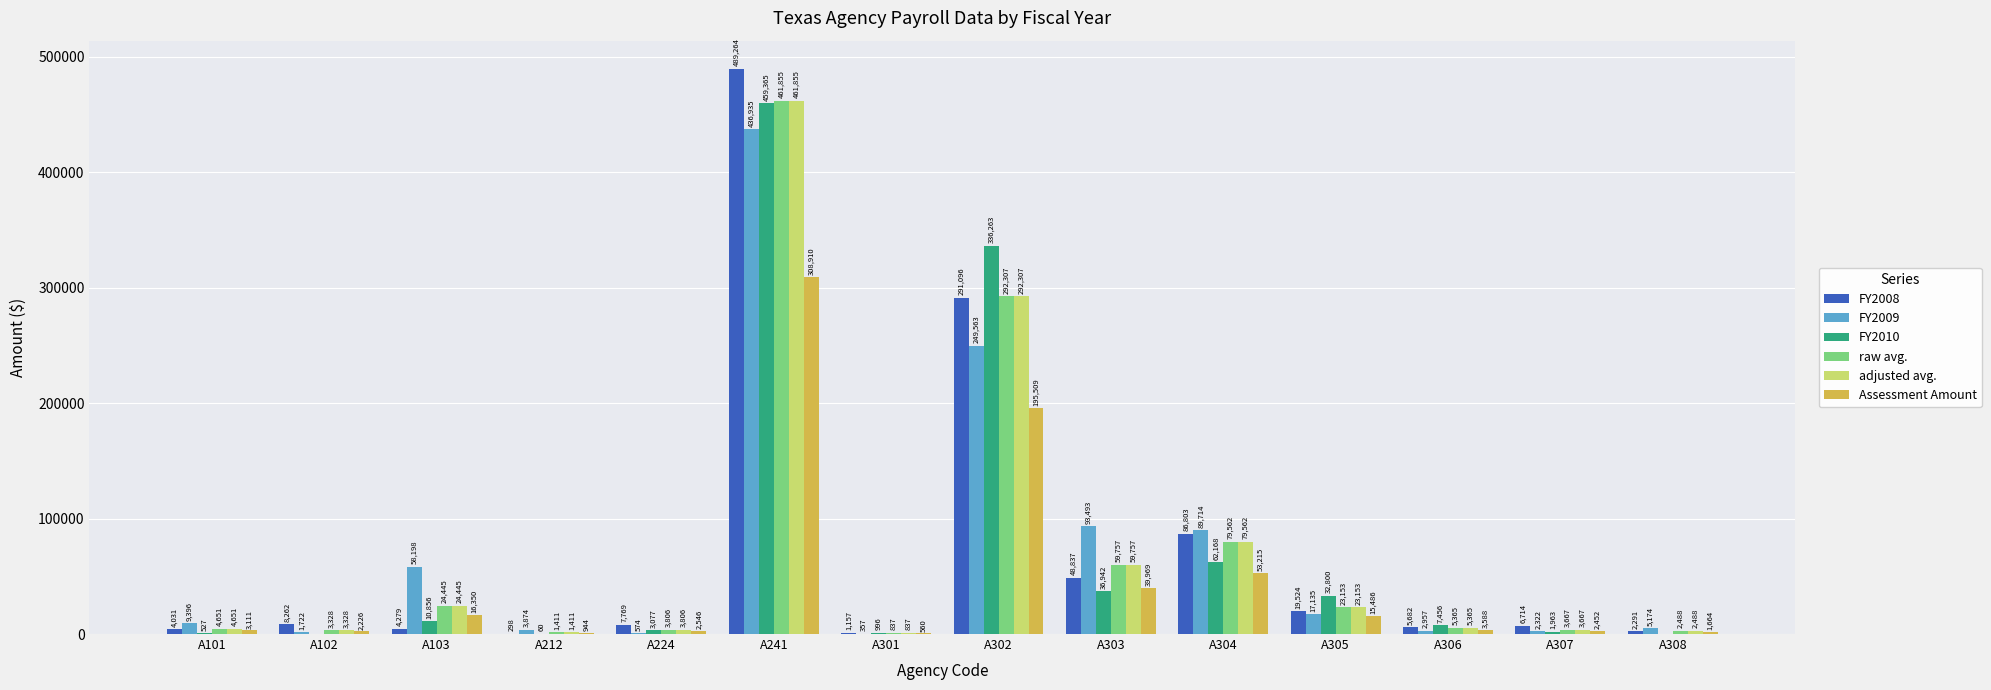

The value of raw avg. at A304 is 111040.7. True or false?

False